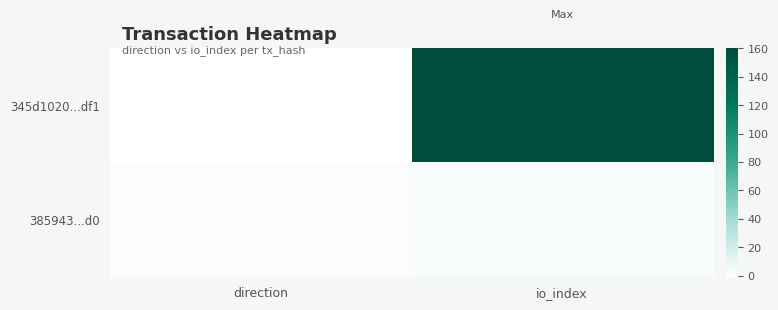

Between io_index and direction, which is larger?

io_index